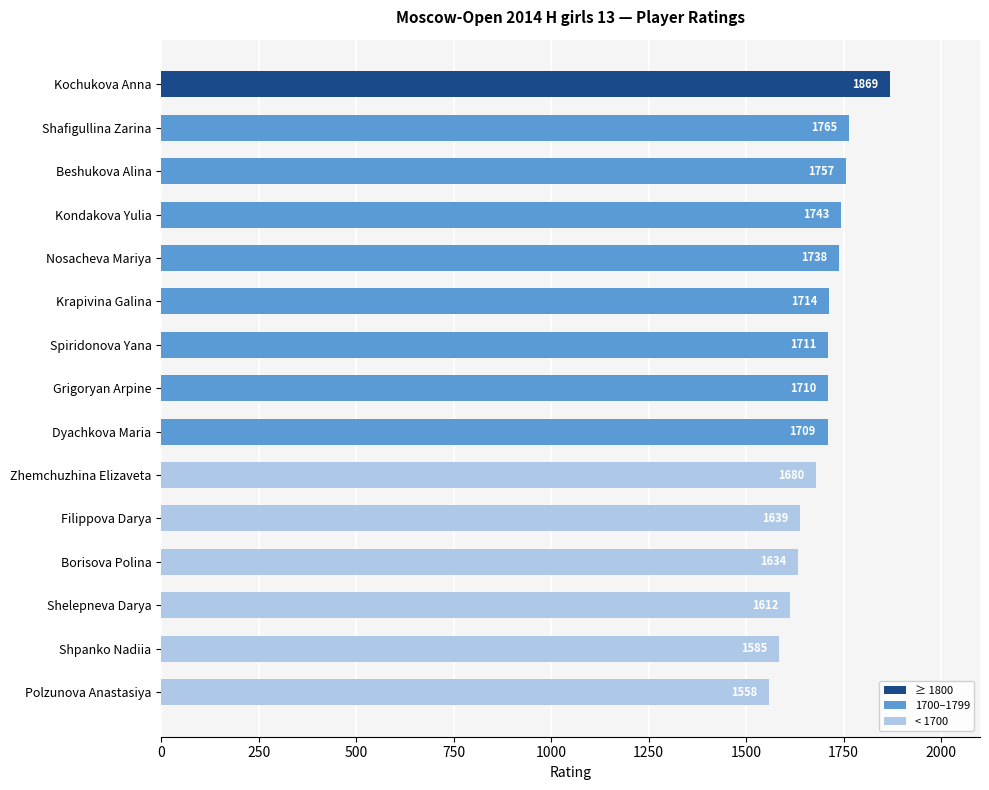

Rank the categories by value from highest to lowest.

Kochukova Anna, Shafigullina Zarina, Beshukova Alina, Kondakova Yulia, Nosacheva Mariya, Krapivina Galina, Spiridonova Yana, Grigoryan Arpine, Dyachkova Maria, Zhemchuzhina Elizaveta, Filippova Darya, Borisova Polina, Shelepneva Darya, Shpanko Nadiia, Polzunova Anastasiya